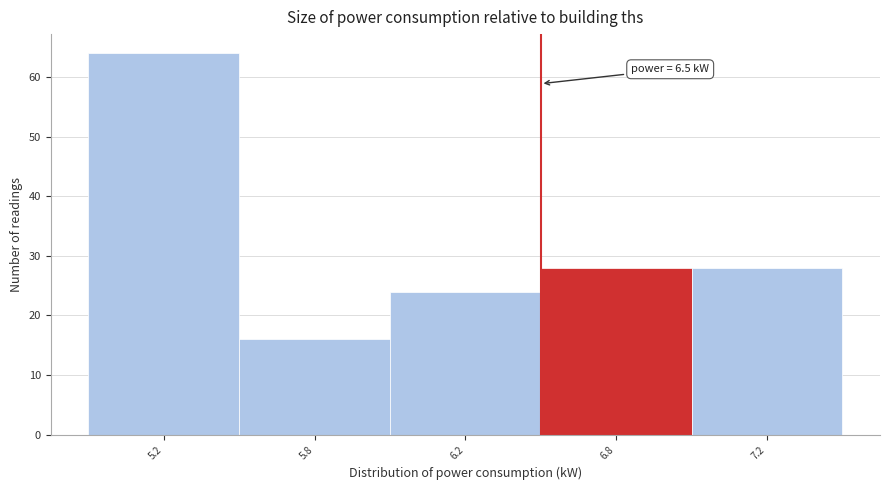

Reading left to right, extract all data points from this chart.

5.2=64	5.8=16	6.2=24	6.8=28	7.2=28